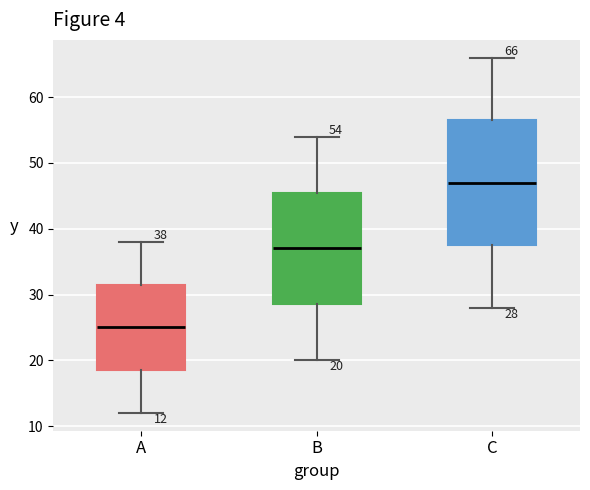

Which box is the tallest, from its lower edge to its upper edge?

C